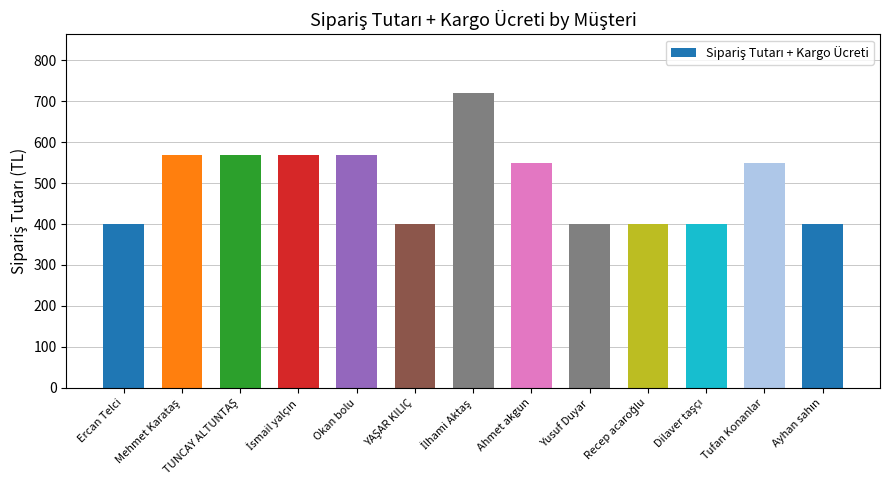

What is the value of the 5th bar from the left?

569